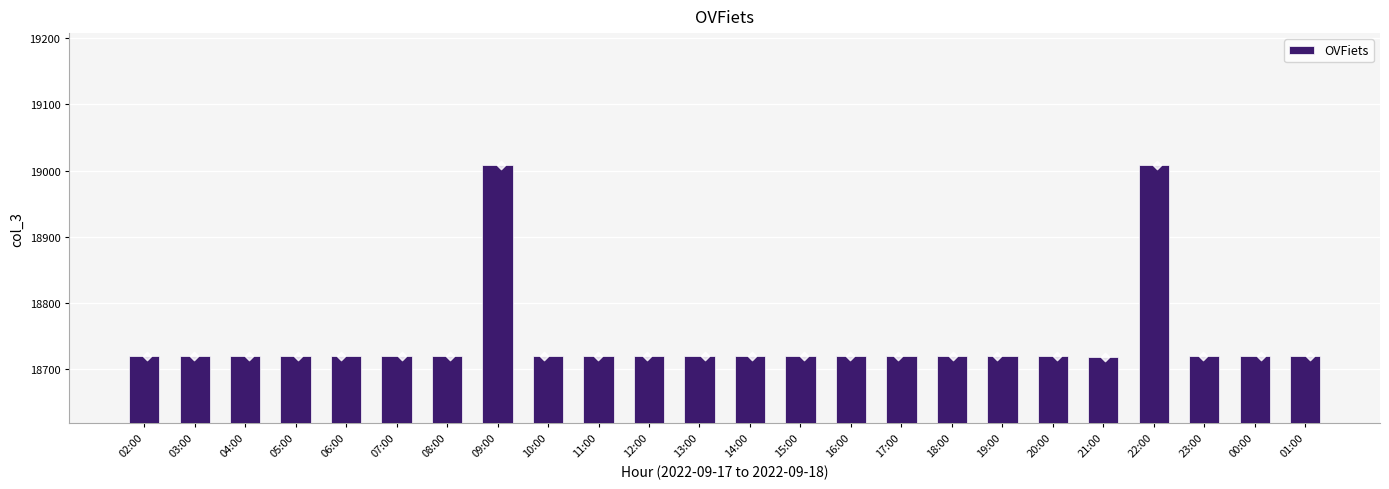

Which has a higher value, 03:00 or 05:00?

03:00